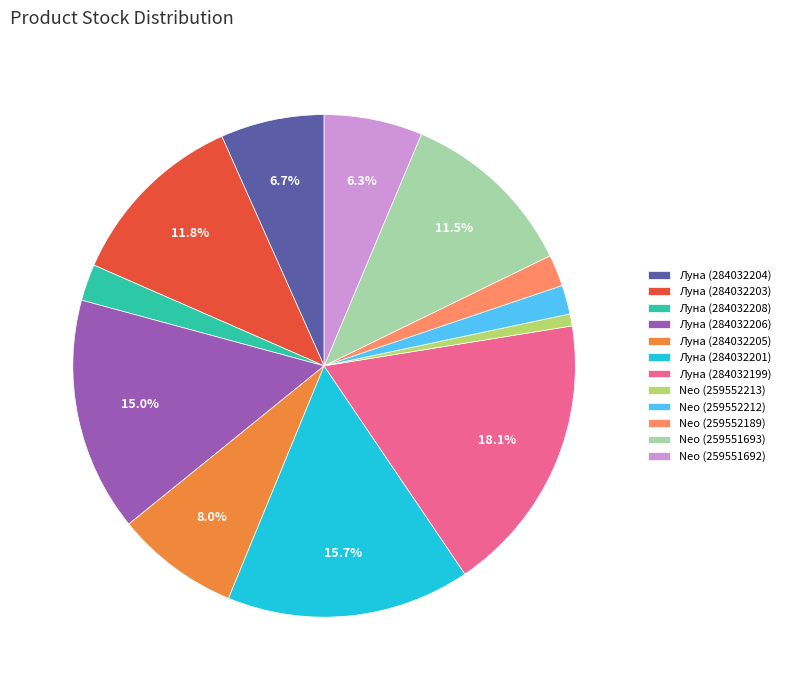

Between Neo (259551693) and Луна (284032199), which is larger?

Луна (284032199)